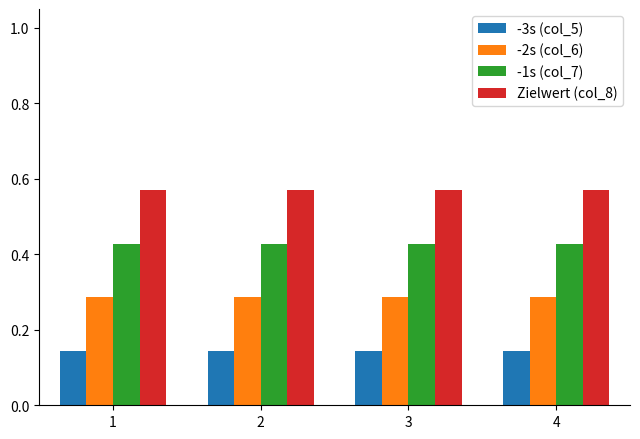

Is it true that -3s (col_5) equals 0.2 at 4?

False